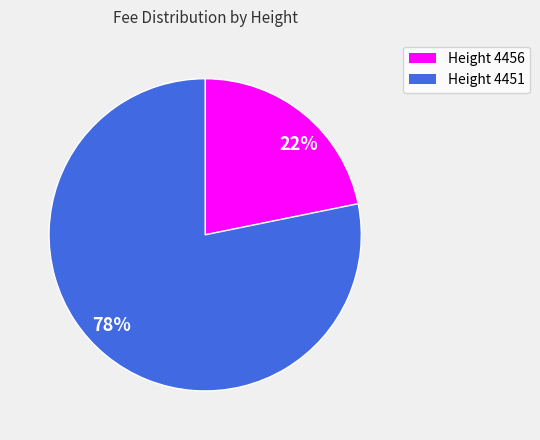

Which has a higher value, 22% or 78%?

78%